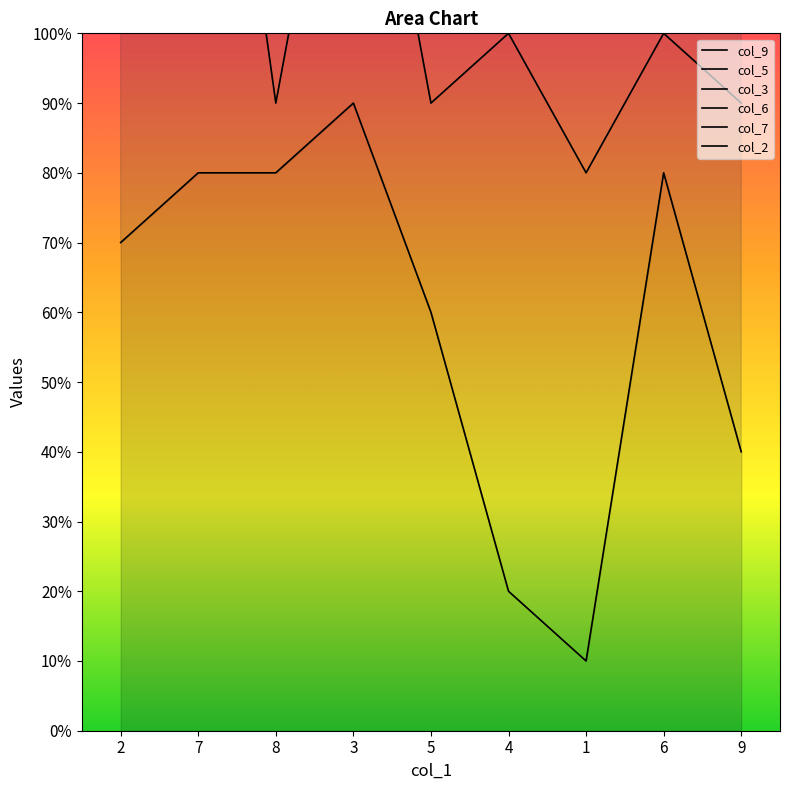

How many values in the col_2 series are below 30?

4